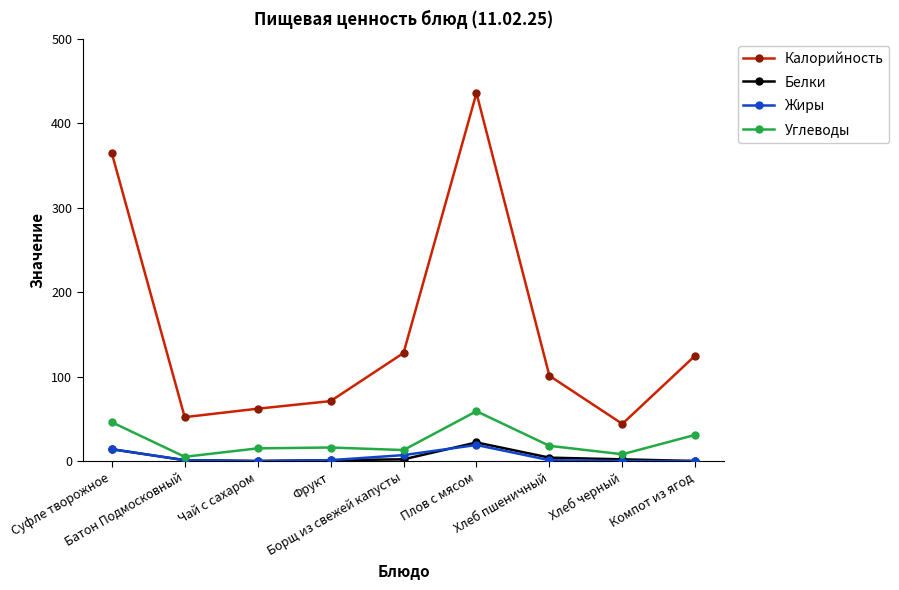

What is the difference between the highest and lowest values at Суфле творожное?

351